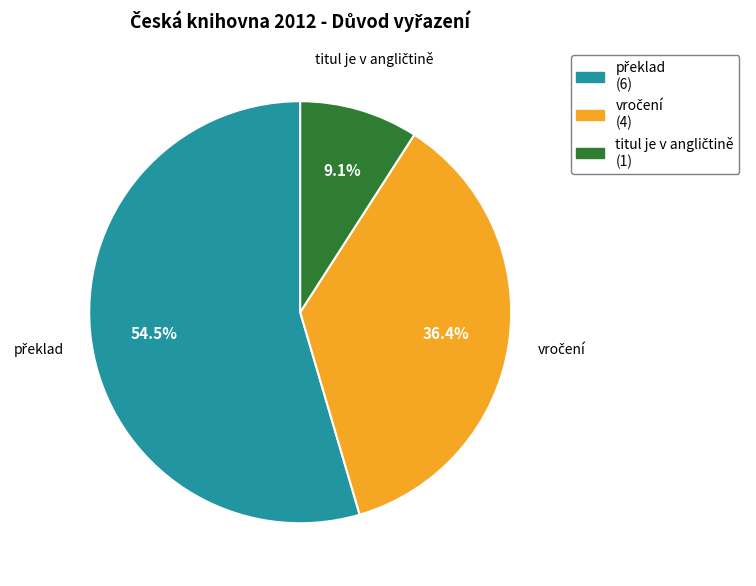

How many segments does this pie chart have?

3